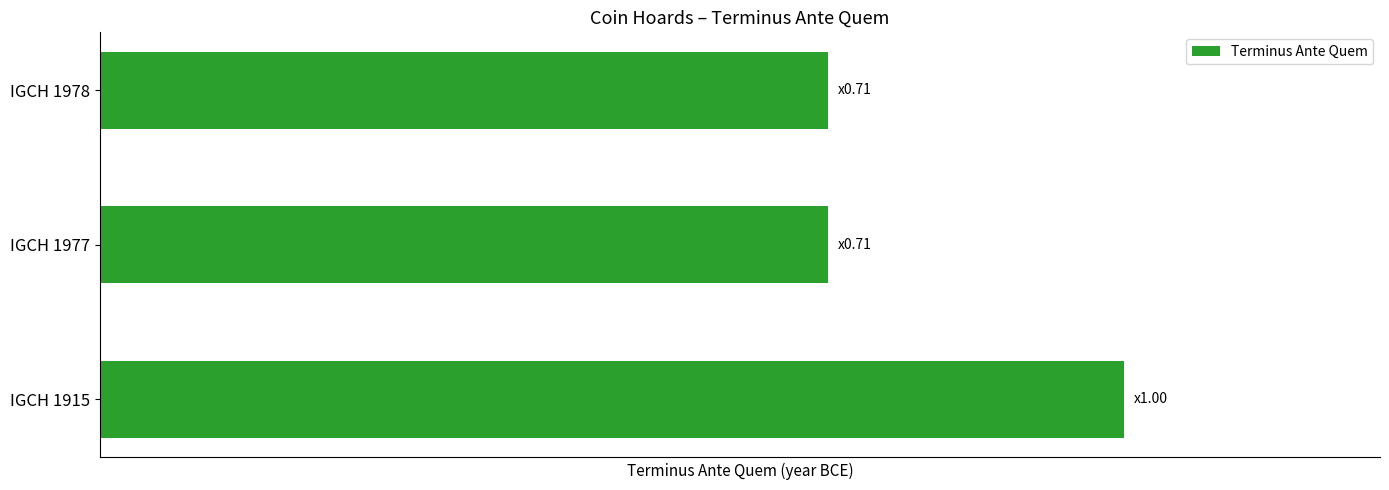

Are the bars horizontal?

Yes